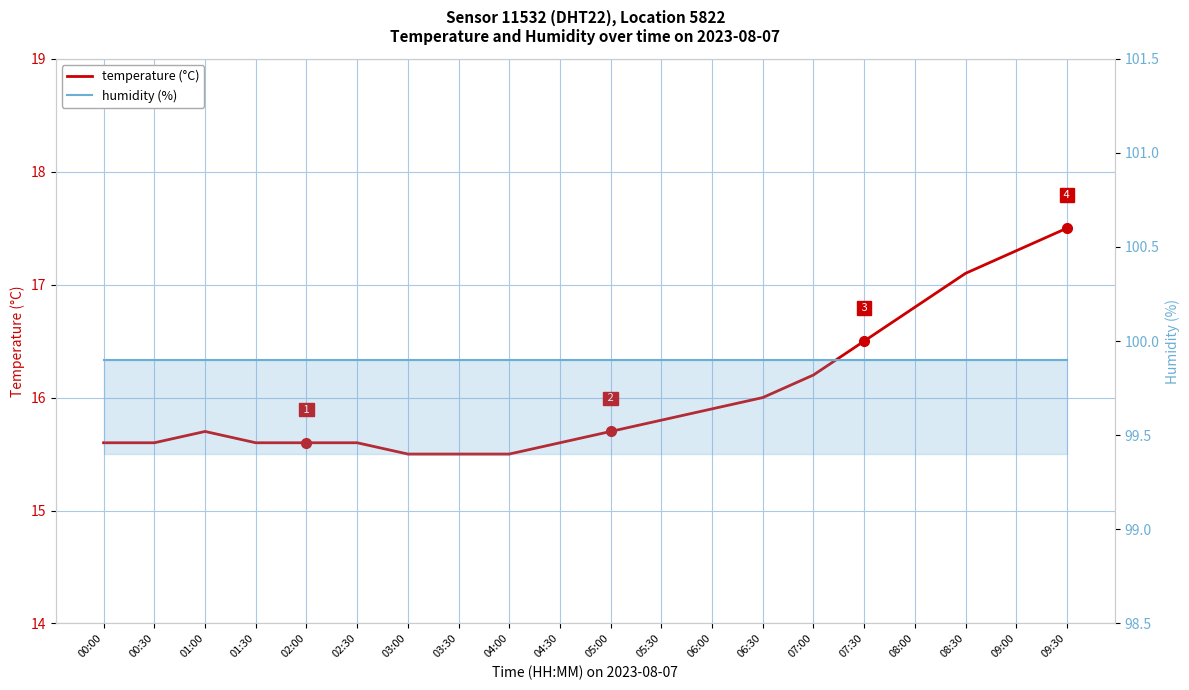

At which category does the chart reach its peak across all series?

00:00